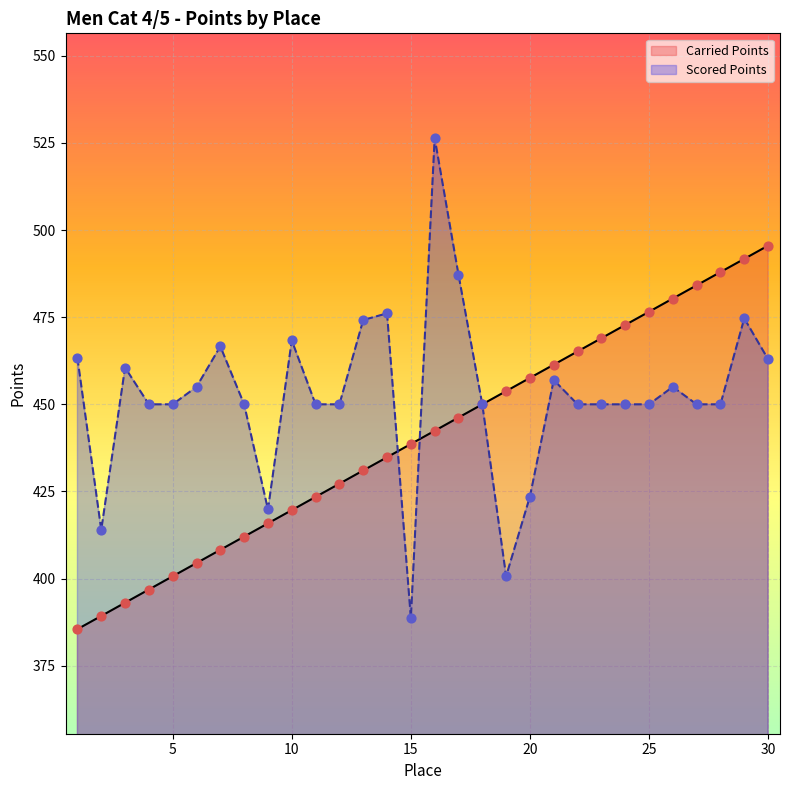

What are all the series names shown in the legend?

Carried Points, Scored Points